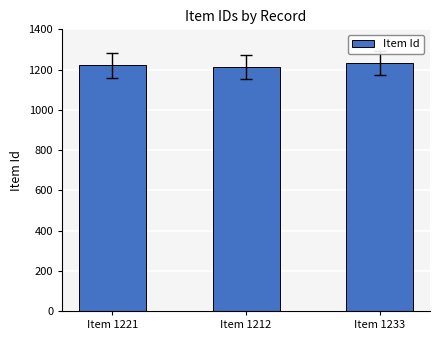

What is the difference between the second highest and minimum values?

9